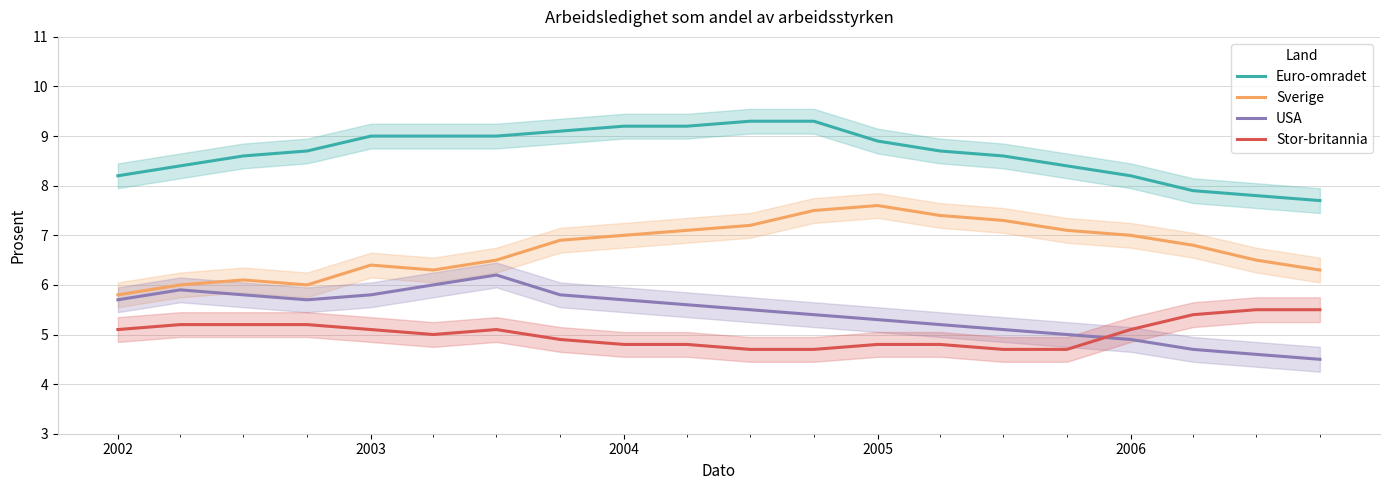

What is the minimum value for Stor-britannia?

4.7